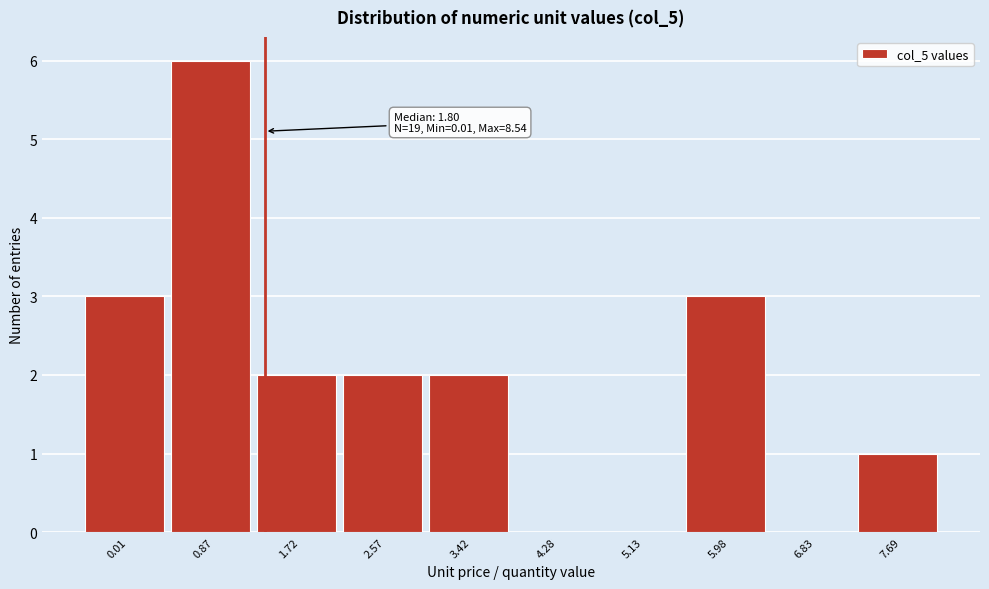

Reading left to right, list all the values displayed in this chart.

0.01=3	0.87=6	1.72=2	2.57=2	3.42=2	4.28=0	5.13=0	5.98=3	6.83=0	7.69=1